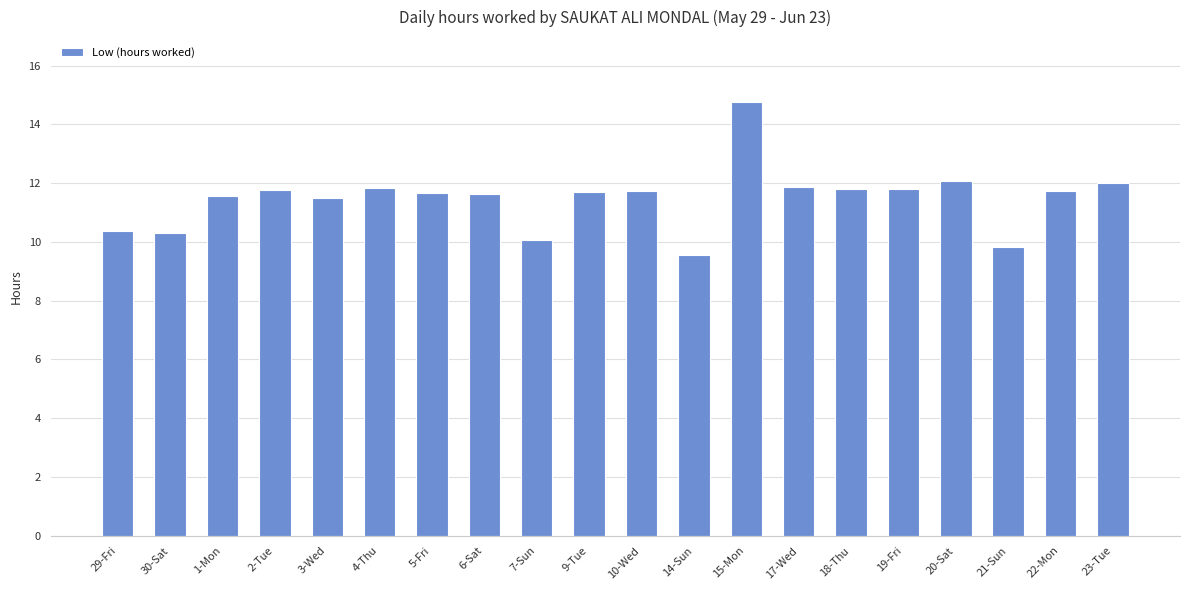

What is the label of the 9th bar from the left?

7-Sun